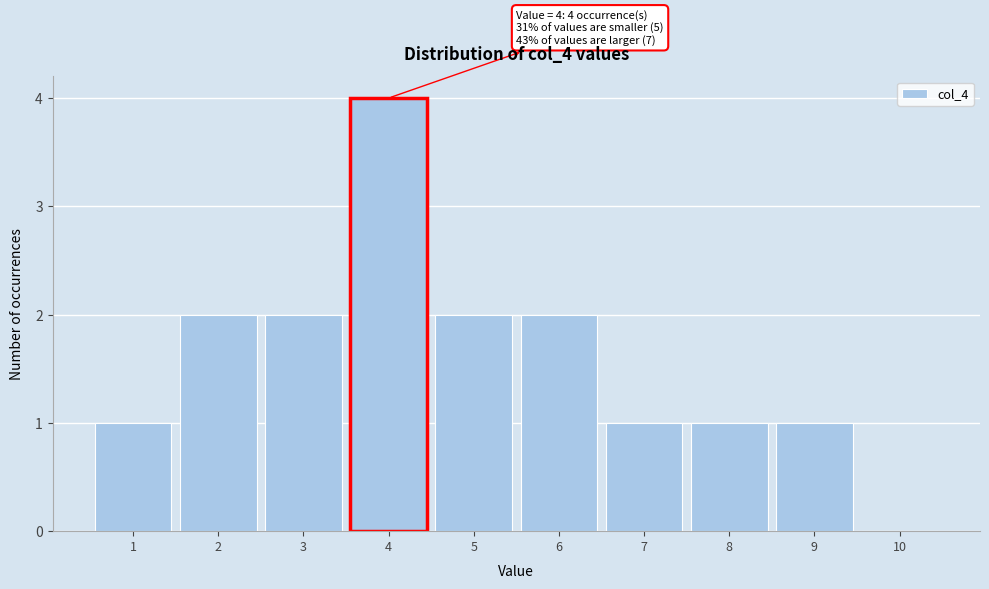

Over which range of the x-axis is the bar tallest?

3.5 to 4.5